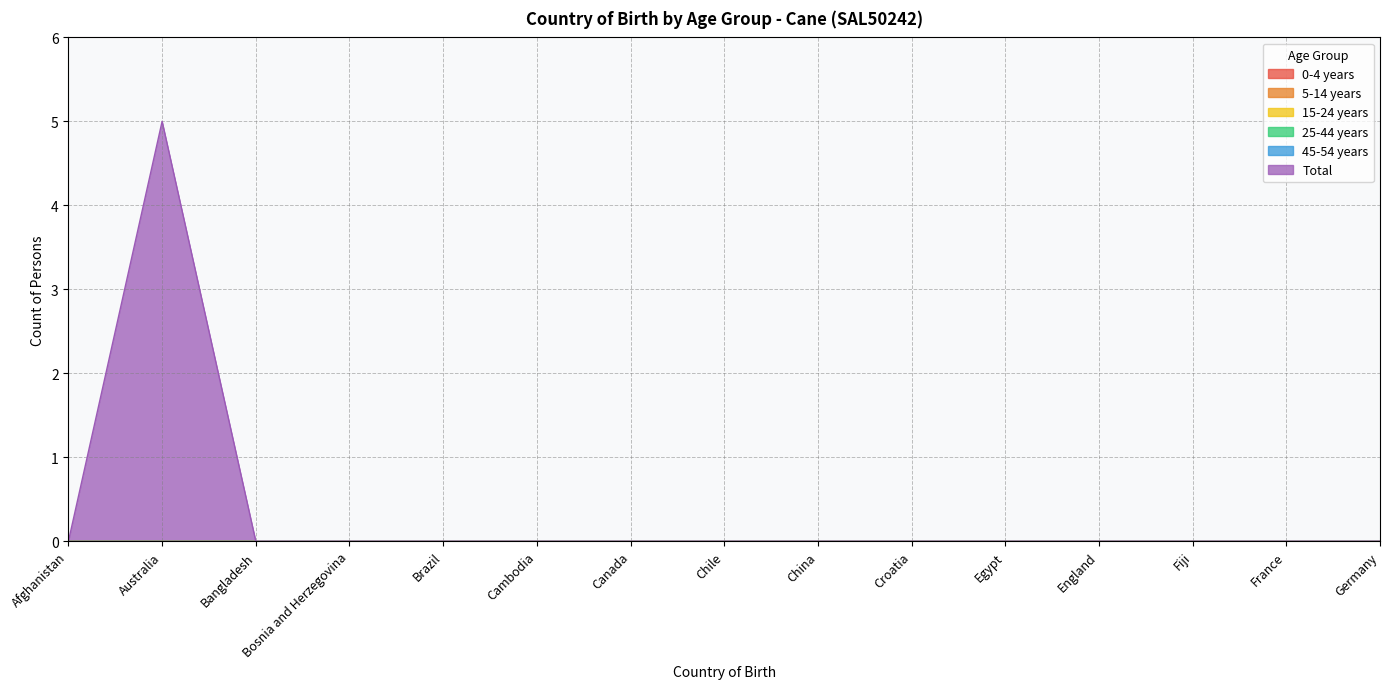

Reading left to right, transcribe all the data shown in this chart.

0-4 years: Afghanistan=0	Australia=0	Bangladesh=0	Bosnia and Herzegovina=0	Brazil=0	Cambodia=0	Canada=0	Chile=0	China=0	Croatia=0	Egypt=0	England=0	Fiji=0	France=0	Germany=0
5-14 years: Afghanistan=0	Australia=0	Bangladesh=0	Bosnia and Herzegovina=0	Brazil=0	Cambodia=0	Canada=0	Chile=0	China=0	Croatia=0	Egypt=0	England=0	Fiji=0	France=0	Germany=0
15-24 years: Afghanistan=0	Australia=0	Bangladesh=0	Bosnia and Herzegovina=0	Brazil=0	Cambodia=0	Canada=0	Chile=0	China=0	Croatia=0	Egypt=0	England=0	Fiji=0	France=0	Germany=0
25-44 years: Afghanistan=0	Australia=0	Bangladesh=0	Bosnia and Herzegovina=0	Brazil=0	Cambodia=0	Canada=0	Chile=0	China=0	Croatia=0	Egypt=0	England=0	Fiji=0	France=0	Germany=0
45-54 years: Afghanistan=0	Australia=0	Bangladesh=0	Bosnia and Herzegovina=0	Brazil=0	Cambodia=0	Canada=0	Chile=0	China=0	Croatia=0	Egypt=0	England=0	Fiji=0	France=0	Germany=0
Total: Afghanistan=0	Australia=5	Bangladesh=0	Bosnia and Herzegovina=0	Brazil=0	Cambodia=0	Canada=0	Chile=0	China=0	Croatia=0	Egypt=0	England=0	Fiji=0	France=0	Germany=0